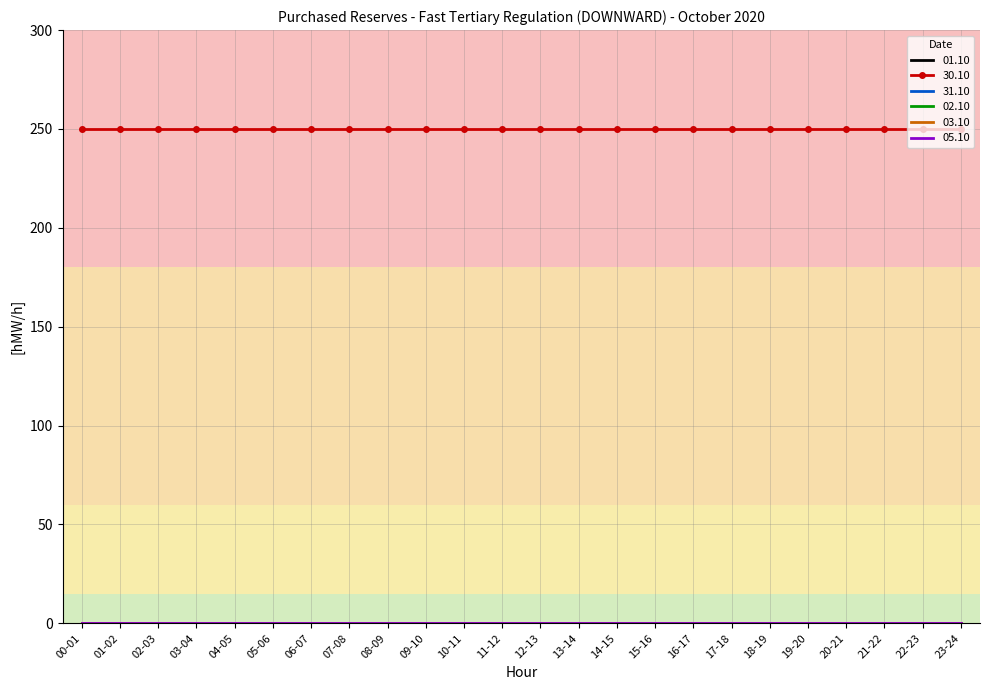

Reading left to right, what are all the values shown in this chart?

01.10: 00-01=0	01-02=0	02-03=0	03-04=0	04-05=0	05-06=0	06-07=0	07-08=0	08-09=0	09-10=0	10-11=0	11-12=0	12-13=0	13-14=0	14-15=0	15-16=0	16-17=0	17-18=0	18-19=0	19-20=0	20-21=0	21-22=0	22-23=0	23-24=0
30.10: 00-01=250	01-02=250	02-03=250	03-04=250	04-05=250	05-06=250	06-07=250	07-08=250	08-09=250	09-10=250	10-11=250	11-12=250	12-13=250	13-14=250	14-15=250	15-16=250	16-17=250	17-18=250	18-19=250	19-20=250	20-21=250	21-22=250	22-23=250	23-24=250
31.10: 00-01=0	01-02=0	02-03=0	03-04=0	04-05=0	05-06=0	06-07=0	07-08=0	08-09=0	09-10=0	10-11=0	11-12=0	12-13=0	13-14=0	14-15=0	15-16=0	16-17=0	17-18=0	18-19=0	19-20=0	20-21=0	21-22=0	22-23=0	23-24=0
02.10: 00-01=0	01-02=0	02-03=0	03-04=0	04-05=0	05-06=0	06-07=0	07-08=0	08-09=0	09-10=0	10-11=0	11-12=0	12-13=0	13-14=0	14-15=0	15-16=0	16-17=0	17-18=0	18-19=0	19-20=0	20-21=0	21-22=0	22-23=0	23-24=0
03.10: 00-01=0	01-02=0	02-03=0	03-04=0	04-05=0	05-06=0	06-07=0	07-08=0	08-09=0	09-10=0	10-11=0	11-12=0	12-13=0	13-14=0	14-15=0	15-16=0	16-17=0	17-18=0	18-19=0	19-20=0	20-21=0	21-22=0	22-23=0	23-24=0
05.10: 00-01=0	01-02=0	02-03=0	03-04=0	04-05=0	05-06=0	06-07=0	07-08=0	08-09=0	09-10=0	10-11=0	11-12=0	12-13=0	13-14=0	14-15=0	15-16=0	16-17=0	17-18=0	18-19=0	19-20=0	20-21=0	21-22=0	22-23=0	23-24=0